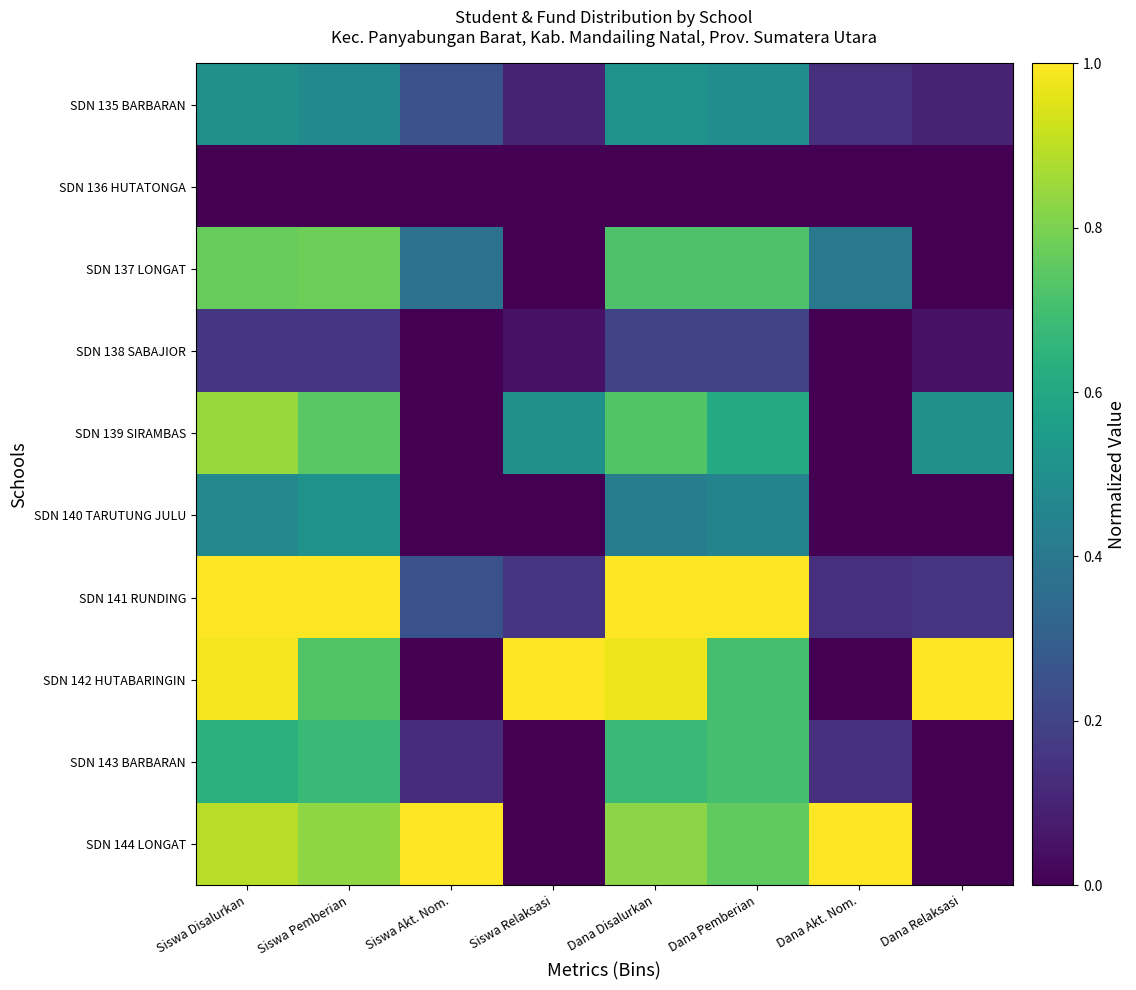

Between Dana Relaksasi and Dana Pemberian, which is larger?

Dana Pemberian